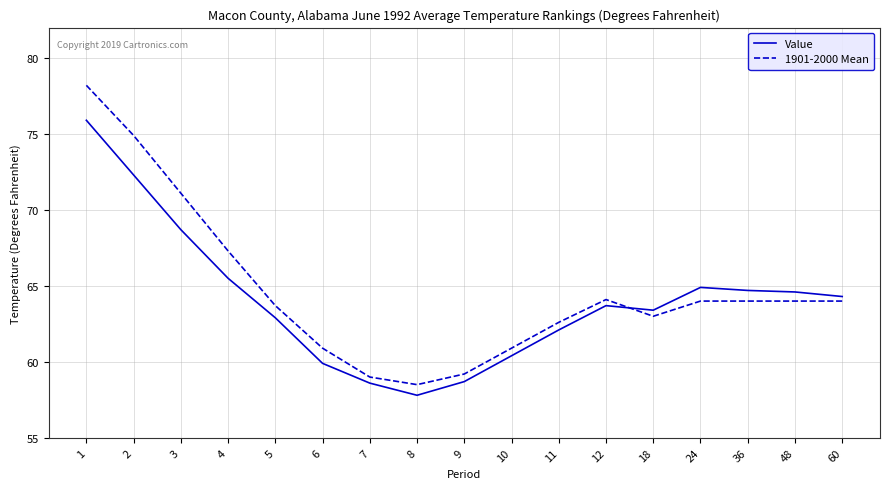

True or false: 1901-2000 Mean and Value intersect in this chart.

True